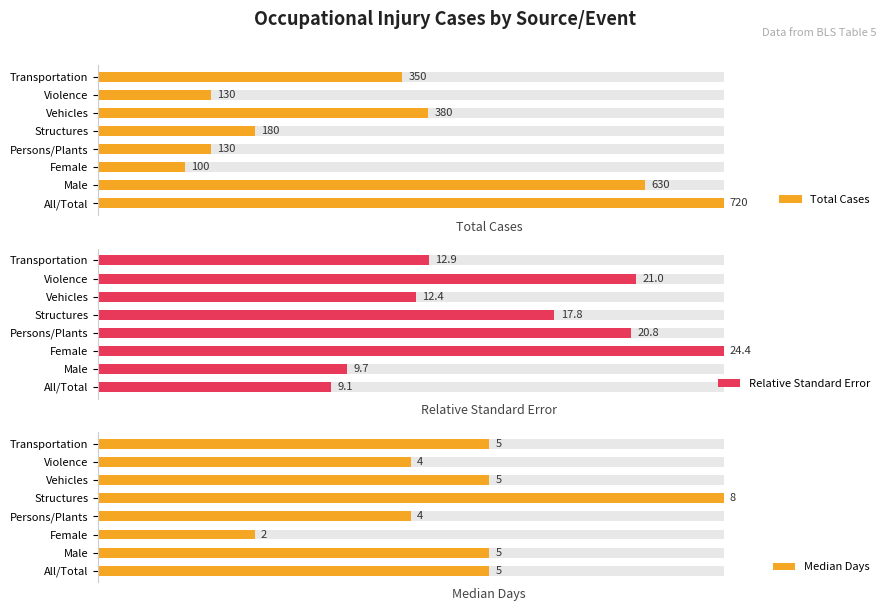

How many data points does each series have?

8